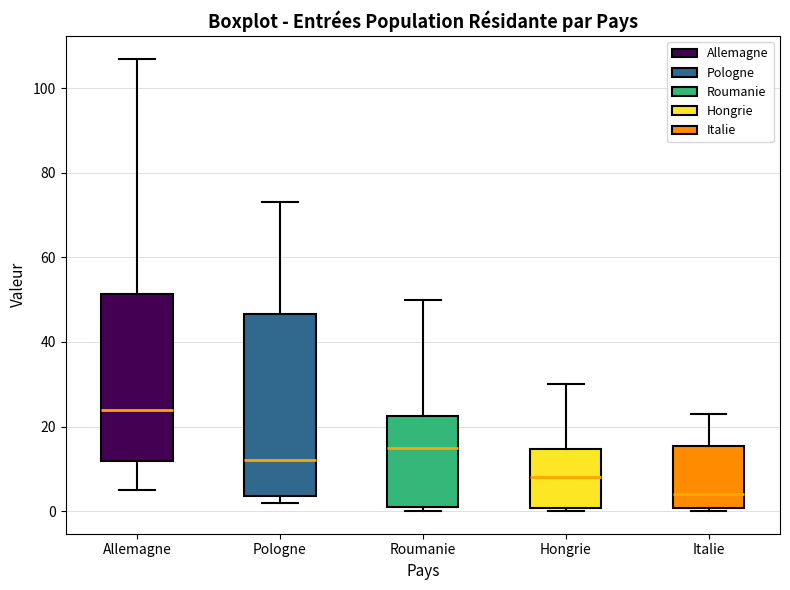

Reading left to right, transcribe this box plot: for each box, give where its median line is, the range the box spans, and where its two whiskers end, as read against the y-axis. The values are not printed on the chart, so give them approximately, as read against the axis.

Allemagne: median 24, box 12 to 52, whiskers 6 to 108
Pologne: median 12, box 4 to 46, whiskers 2 to 74
Roumanie: median 16, box 2 to 22, whiskers 0 to 50
Hongrie: median 8, box 0 to 14, whiskers 0 (just below the box's lower edge) to 30
Italie: median 4, box 0 to 16, whiskers 0 (just below the box's lower edge) to 24